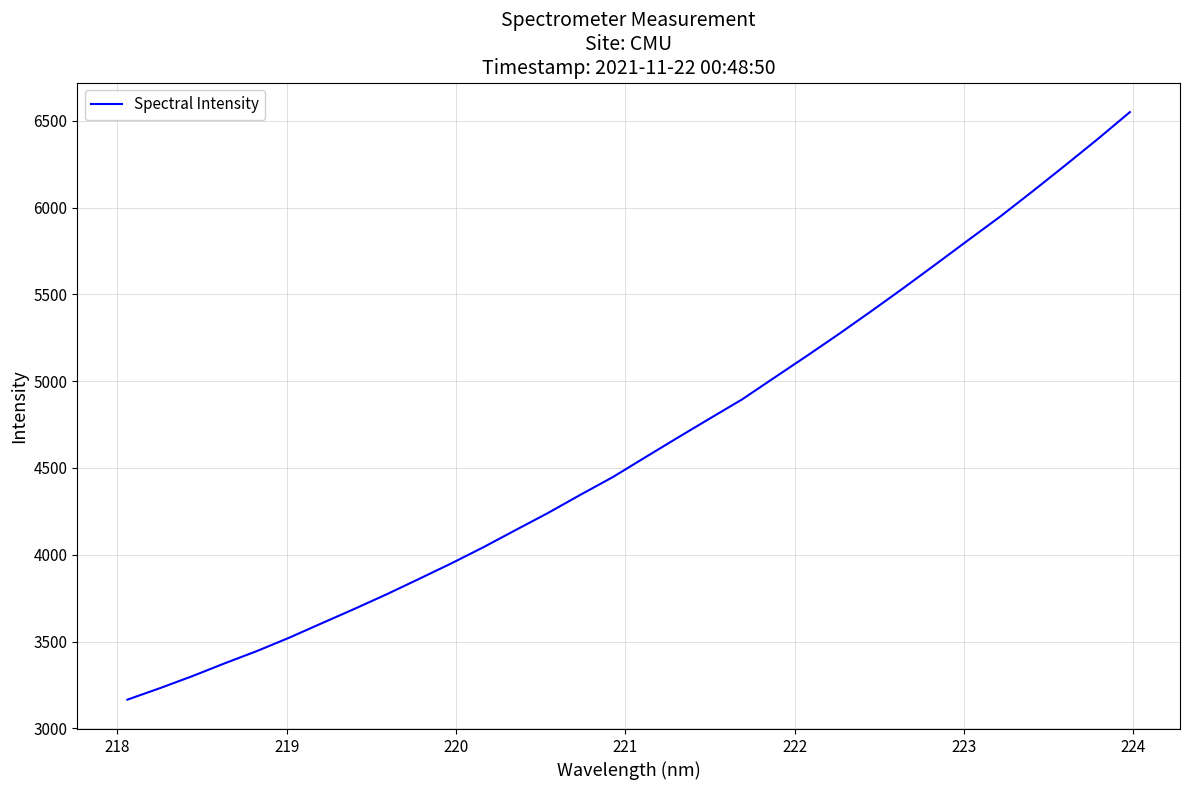

What is the greatest value displayed?

6550.5